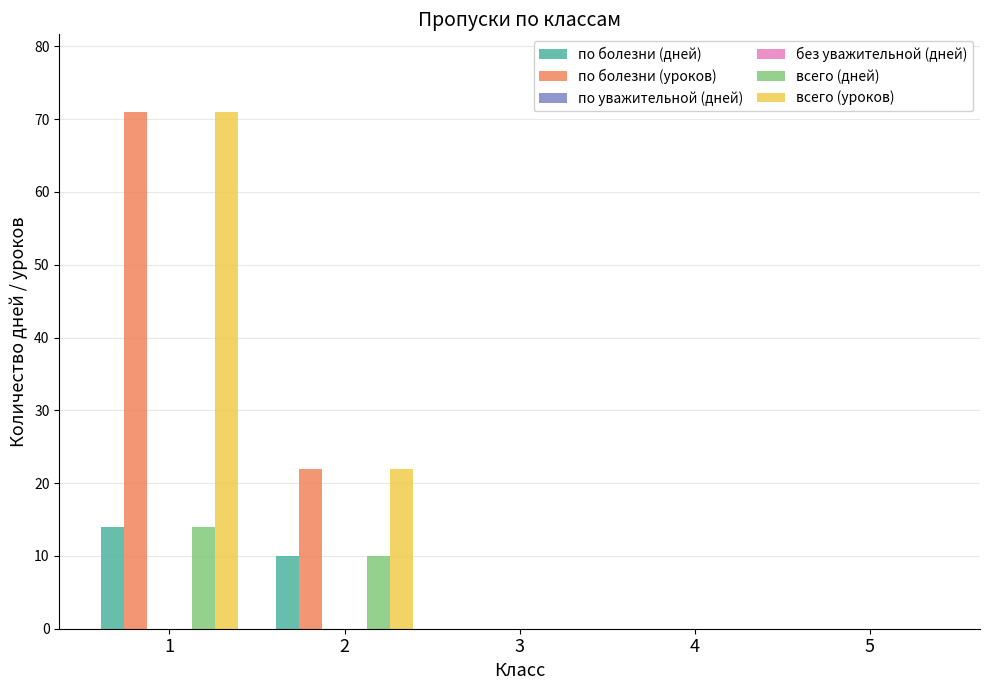

At how many categories does at least one series exceed 63?

1